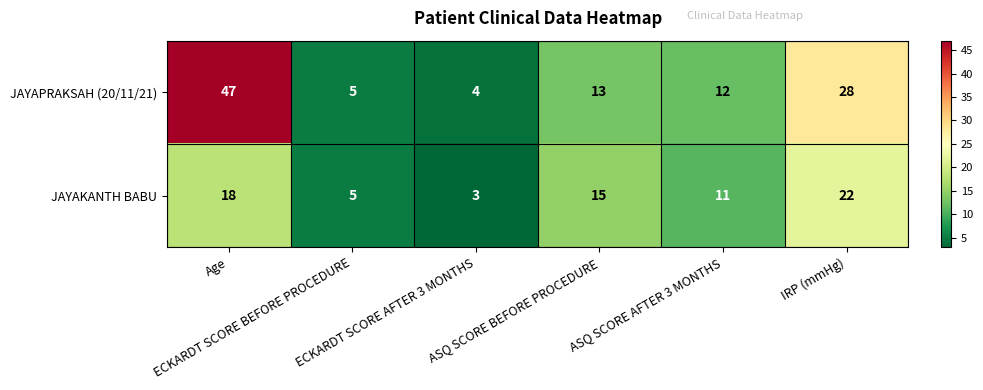

What is the average value of the JAYAPRAKSAH (20/11/21) series?

18